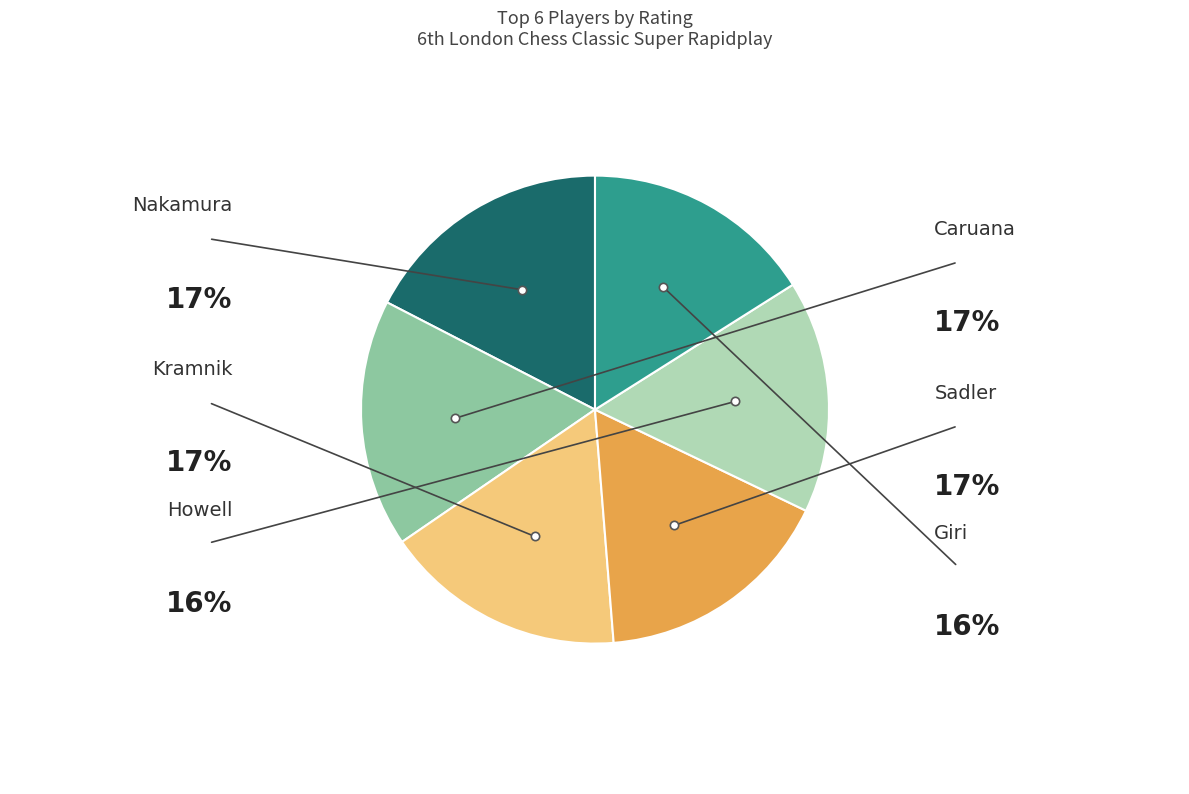

Is there a majority slice in this chart?

No